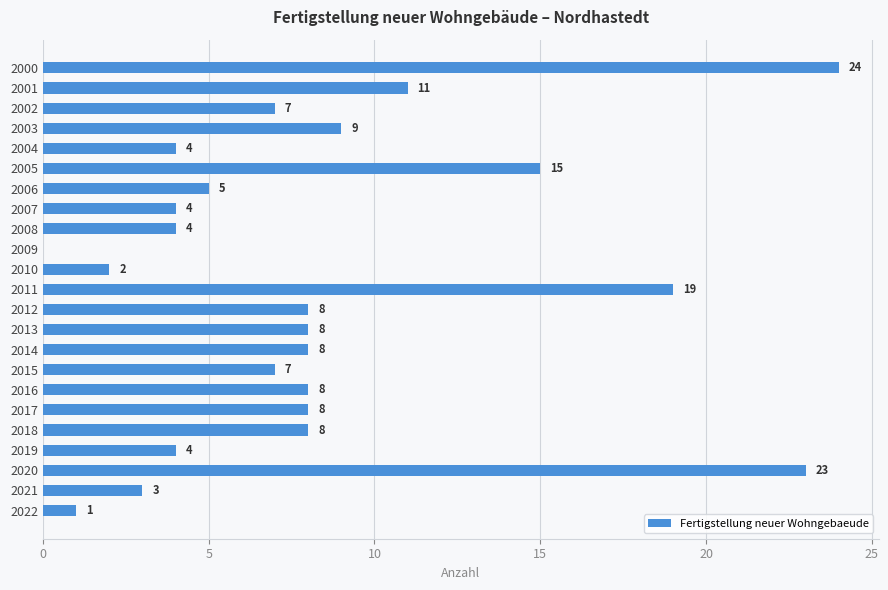

What is the change in value from 2004 to 2020?

+19